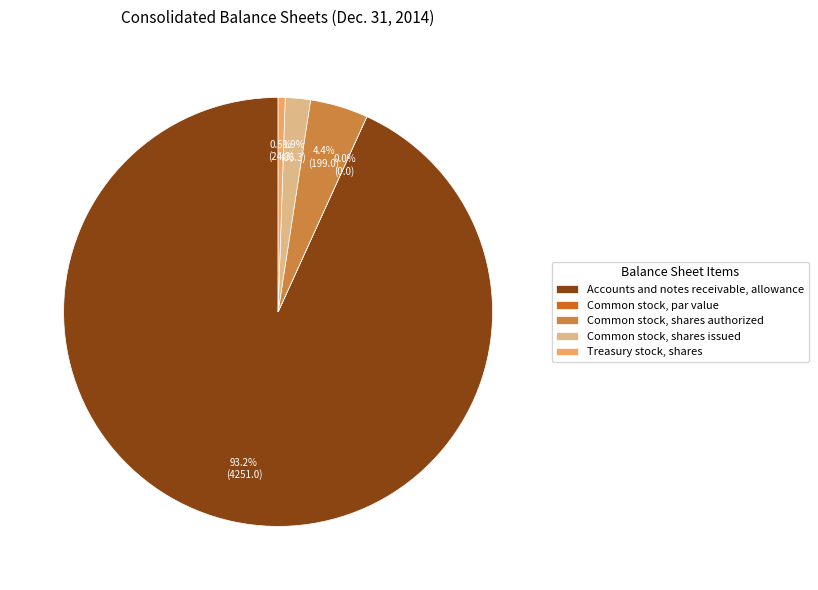

What is the majority slice?

Accounts and notes receivable, allowance